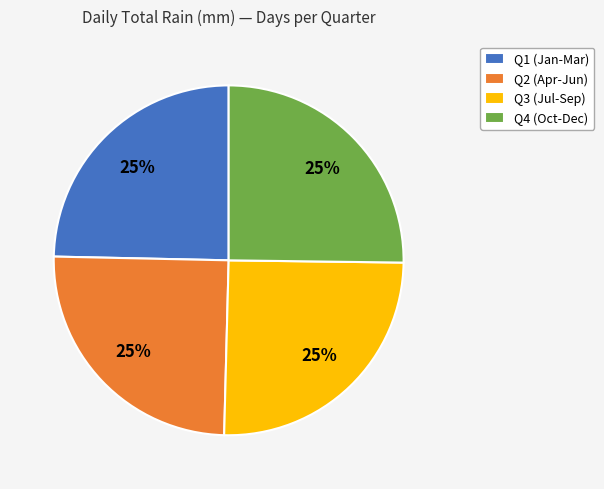

Is there any slice that represents more than half of the pie?

No